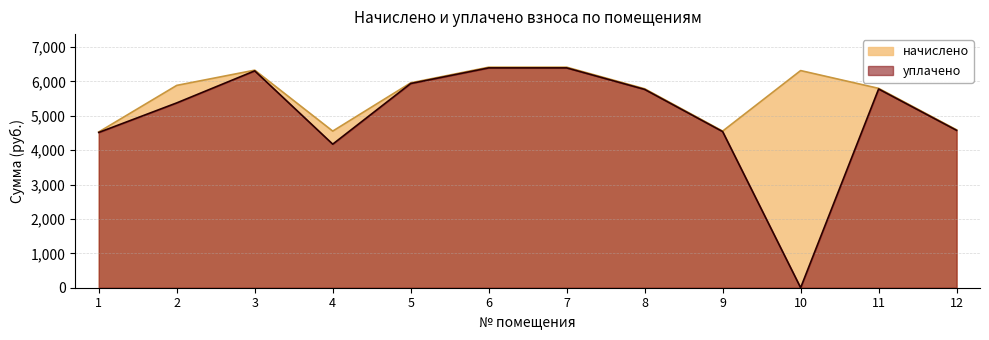

Which series has the largest total across all categories?

начислено